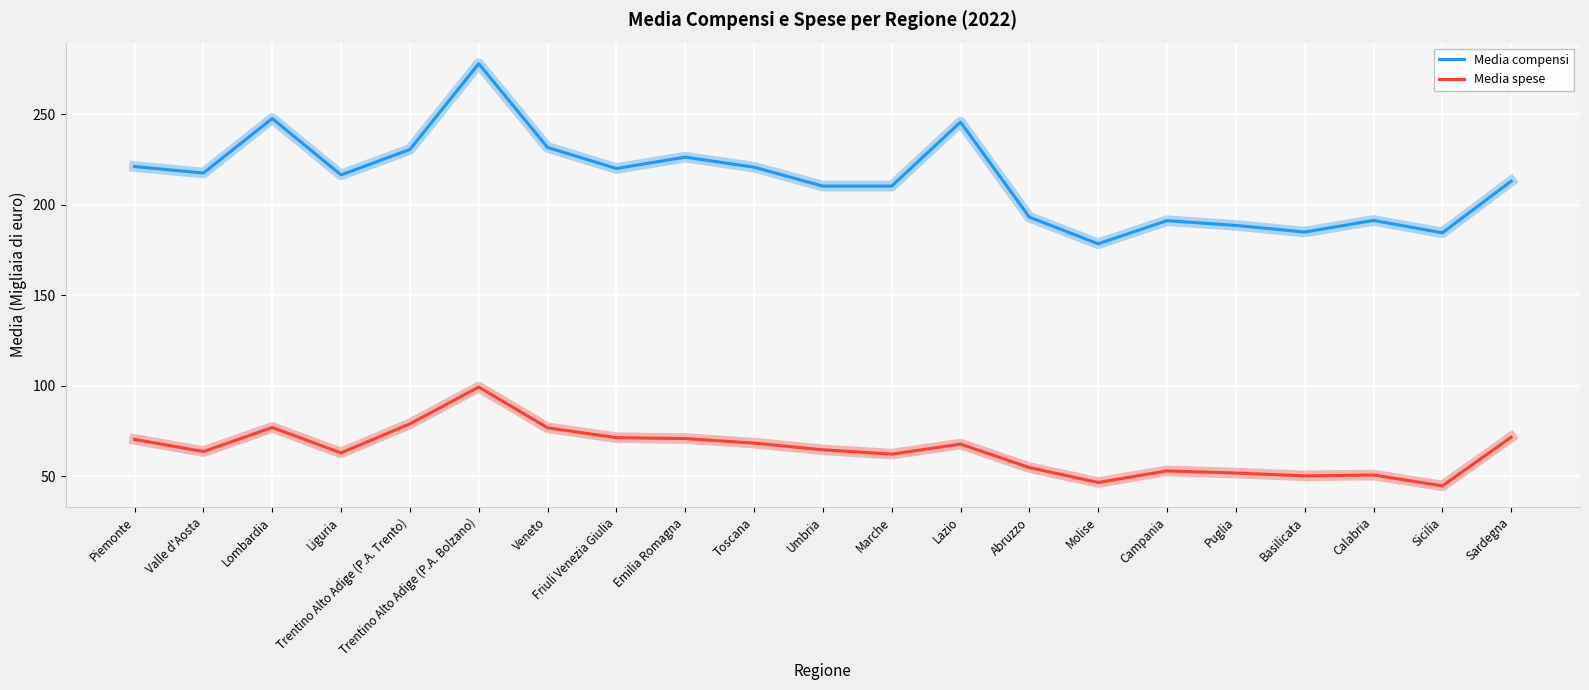

True or false: Media compensi and Media spese cross at least once.

False